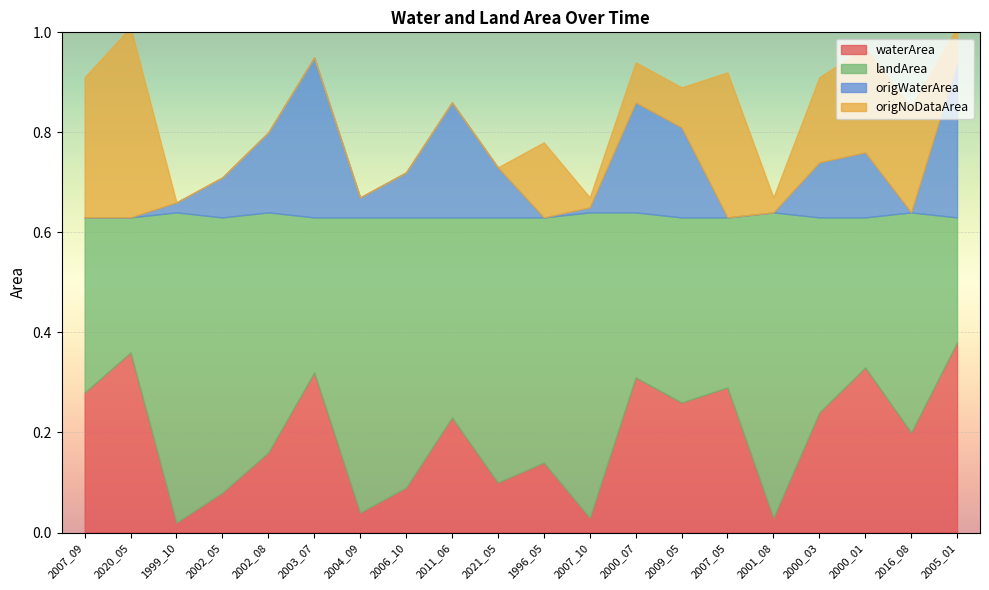

What is the sum of all origWaterArea values?

2.0